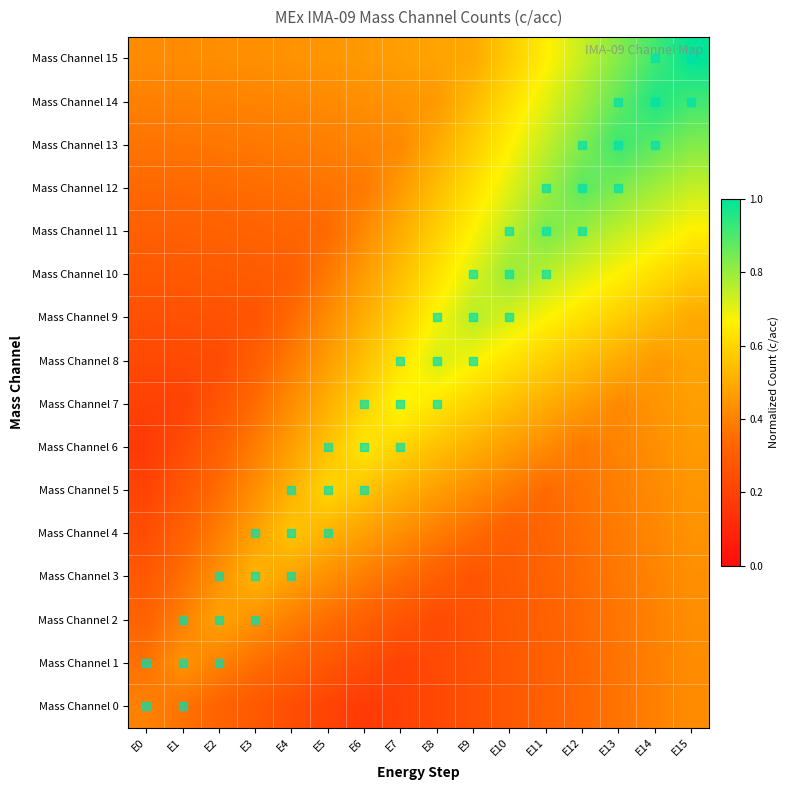

Which has a higher value, E0 or E8?

E0